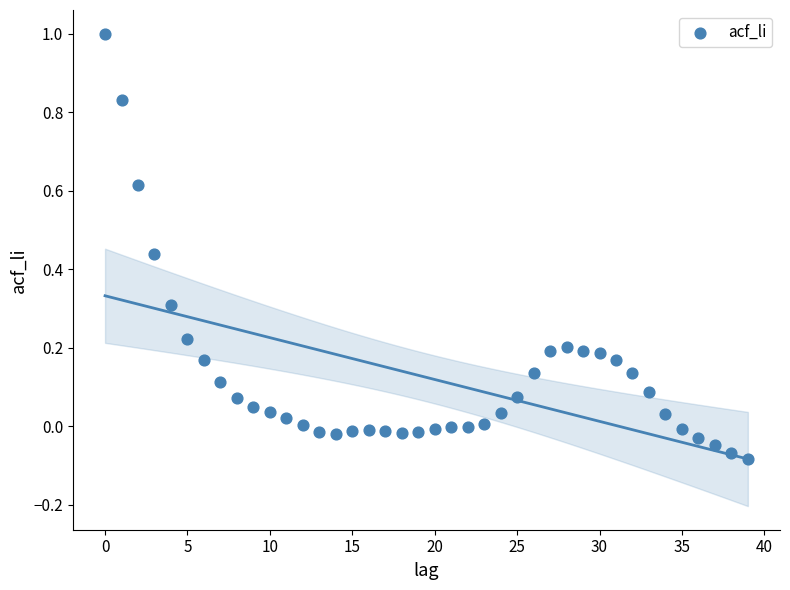

What is the range of Y values (max minus min)?

1.1